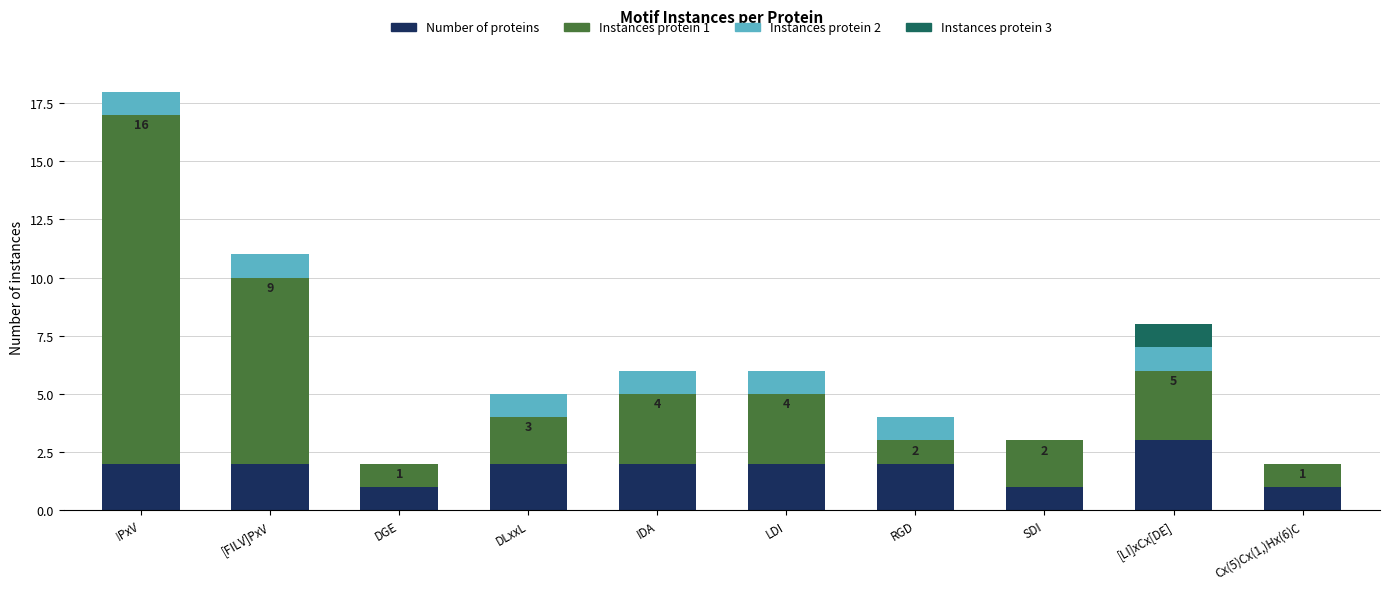

At which category is the sum across all series the highest?

!PxV